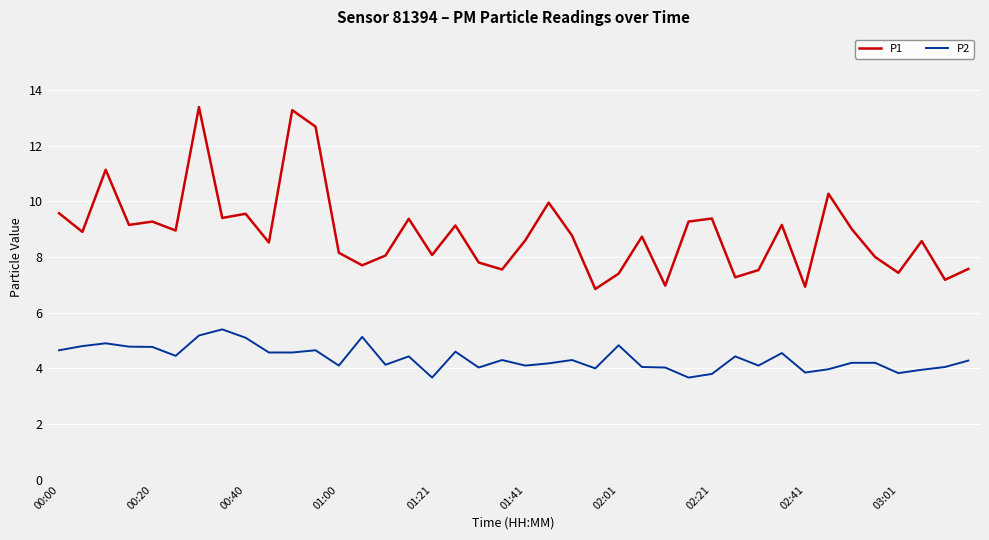

What is the difference between the maximum and minimum values in the P1 series?

6.5